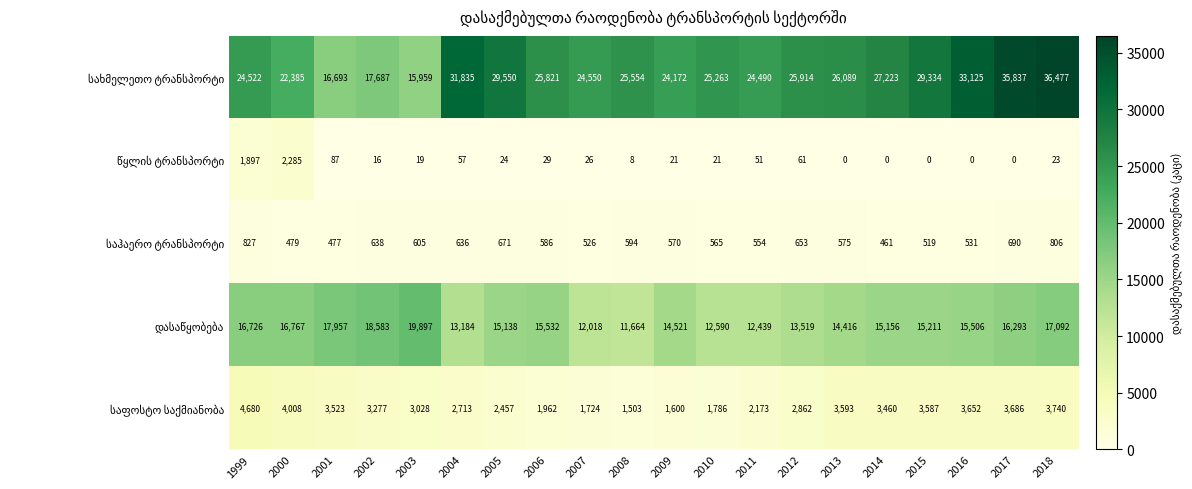

Which label corresponds to the largest value in the chart?

2018